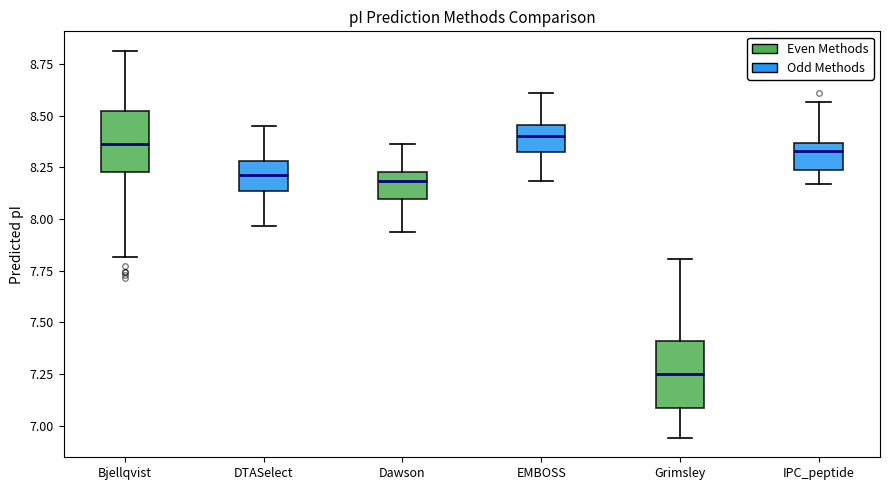

Which box's median line is the lowest?

Grimsley